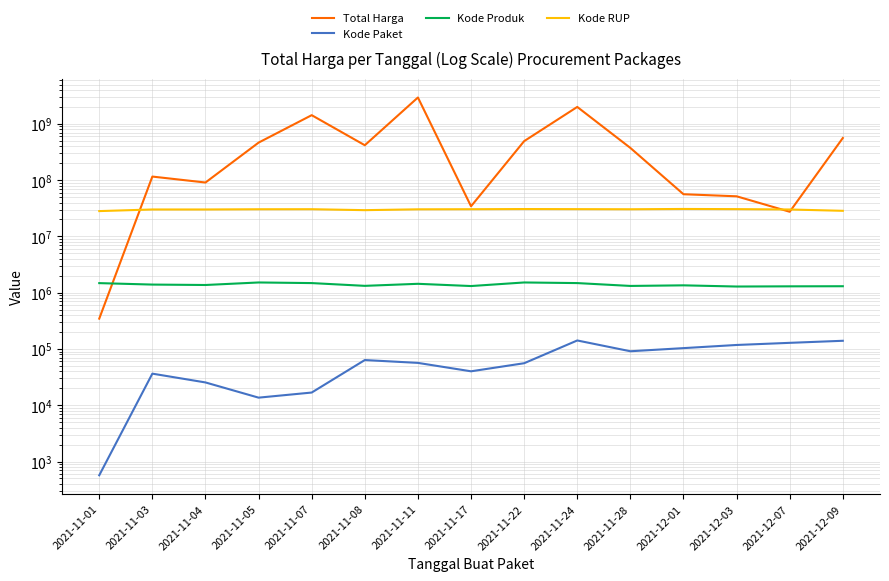

Which series changed the most between 2021-11-05 and 2021-11-08?

Total Harga